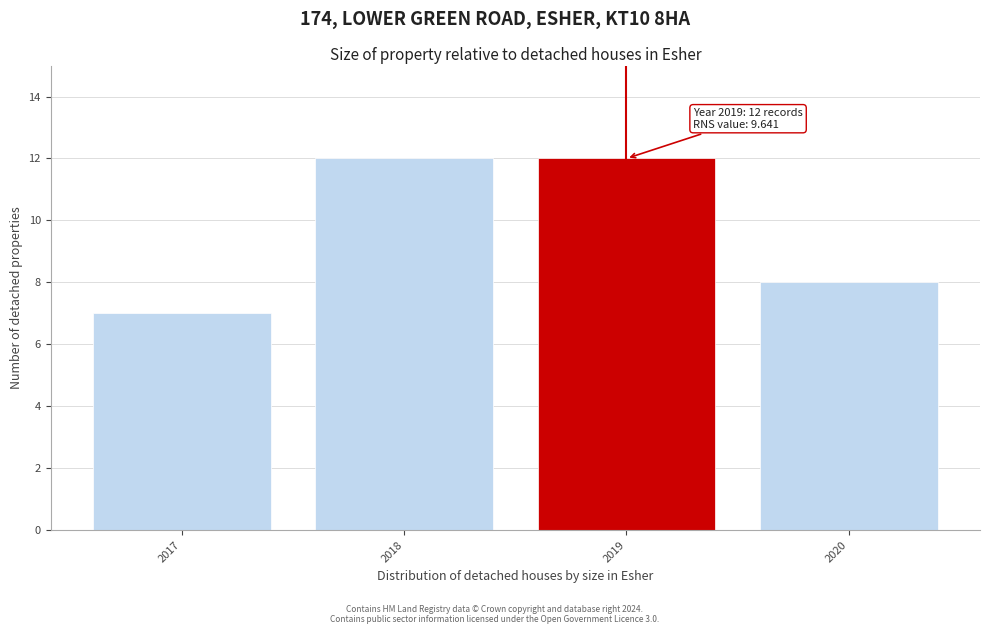

Reading left to right, transcribe all the data shown in this chart.

2017=7	2018=12	2019=12	2020=8